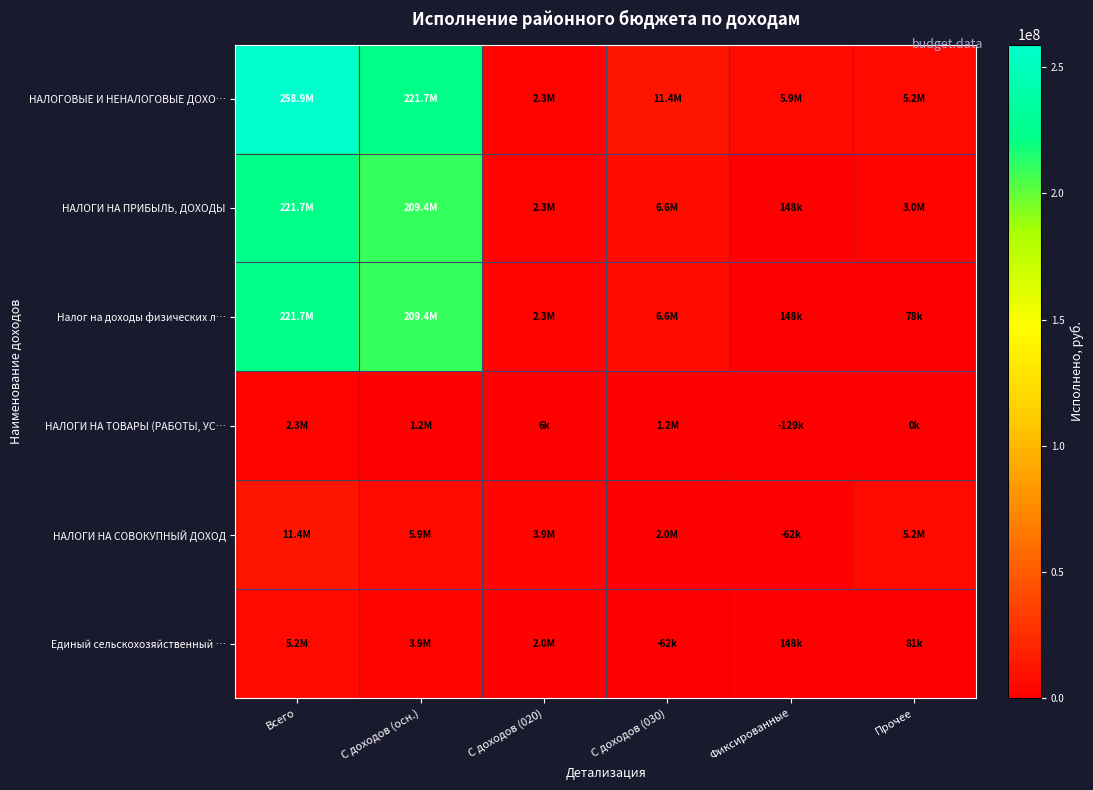

At which category is the sum across all series the highest?

Всего